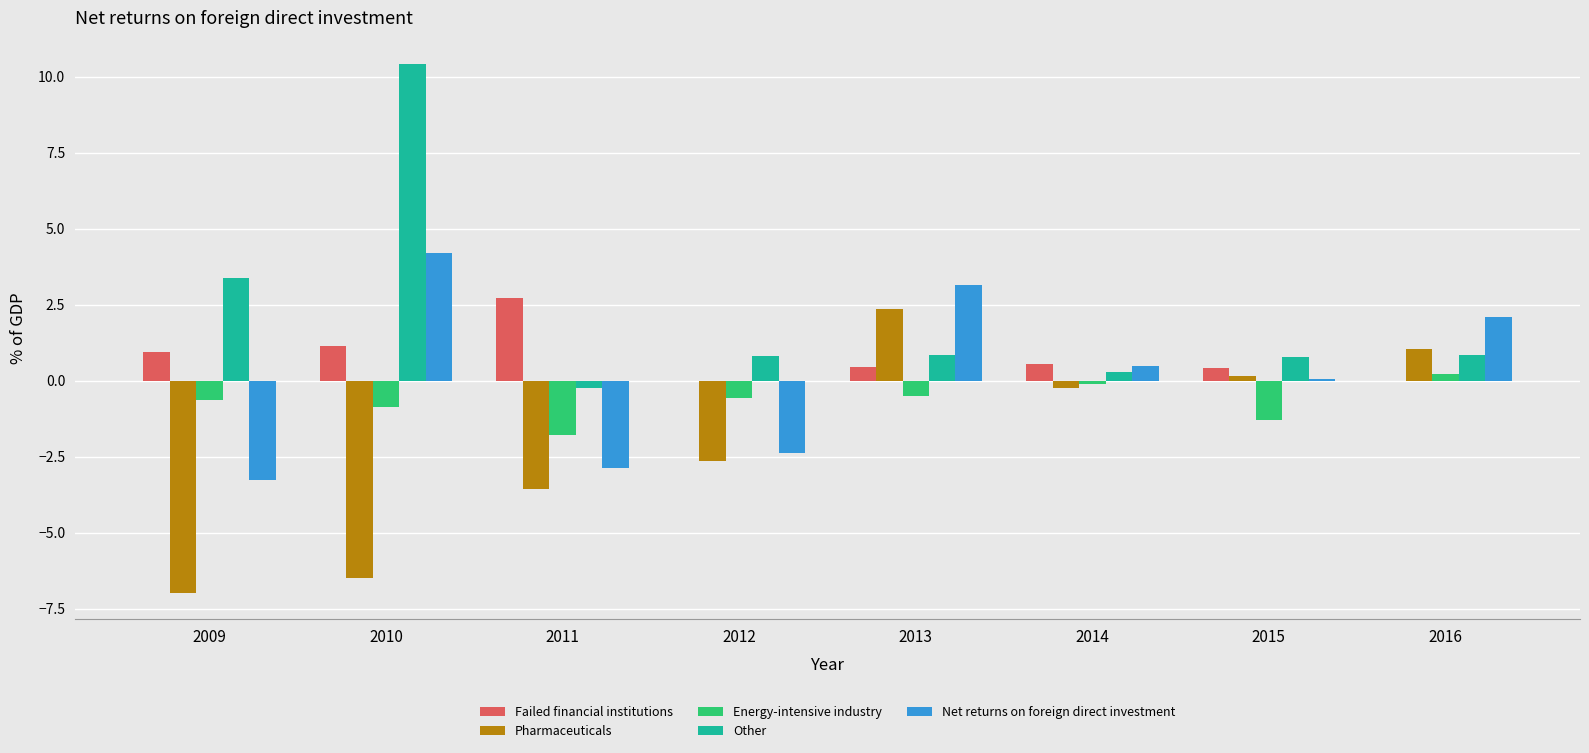

What is the sum of all Failed financial institutions values?

6.2